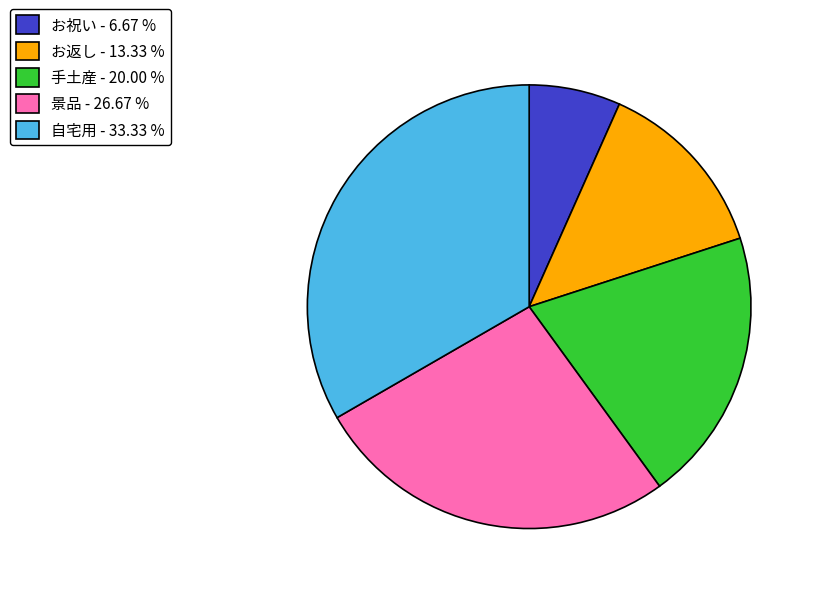

Rank the categories by value from lowest to highest.

お祝い, お返し, 手土産, 景品, 自宅用